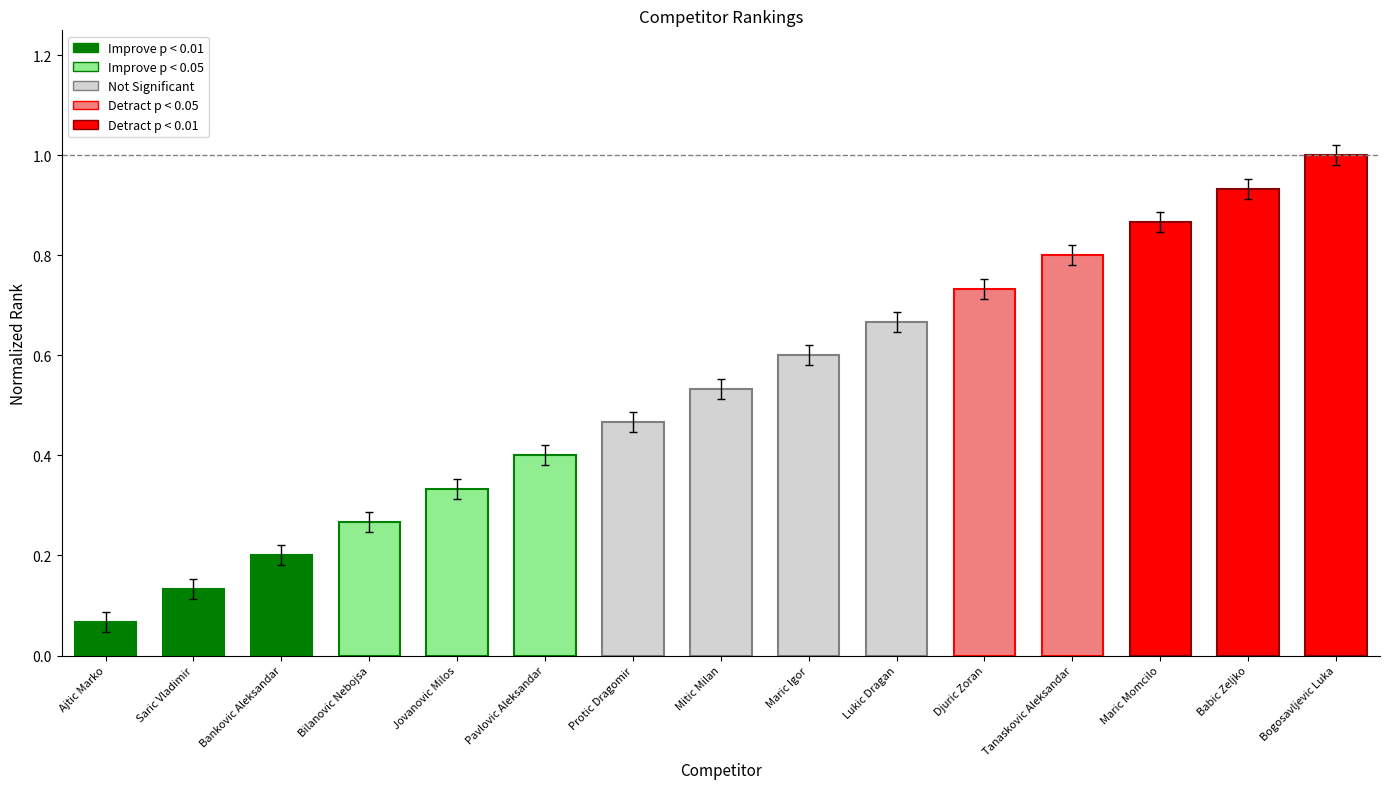

What is the greatest value displayed?

1.0